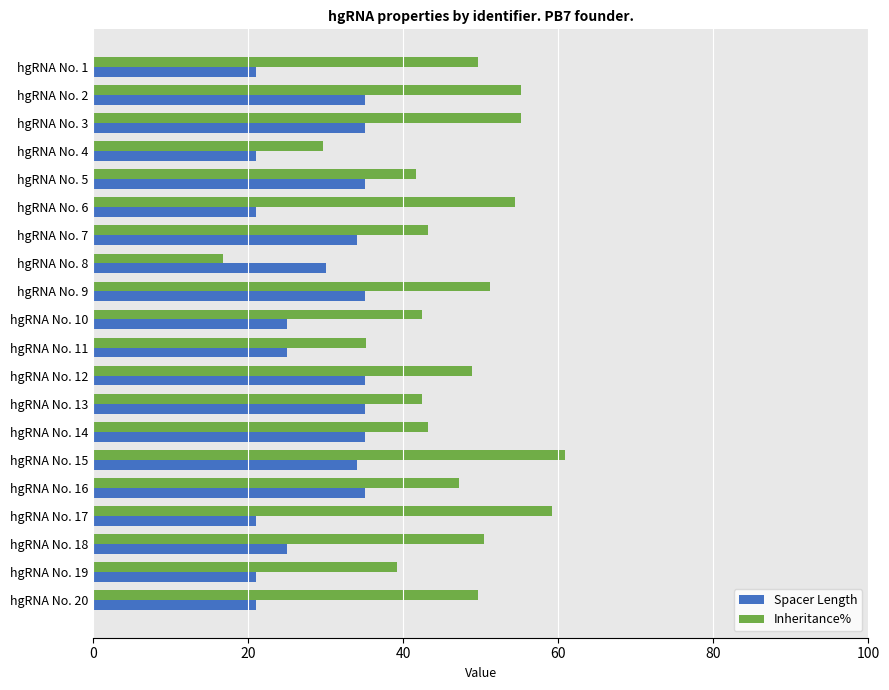

Rank the series at hgRNA No. 5 from lowest to highest value.

Spacer Length, Inheritance%